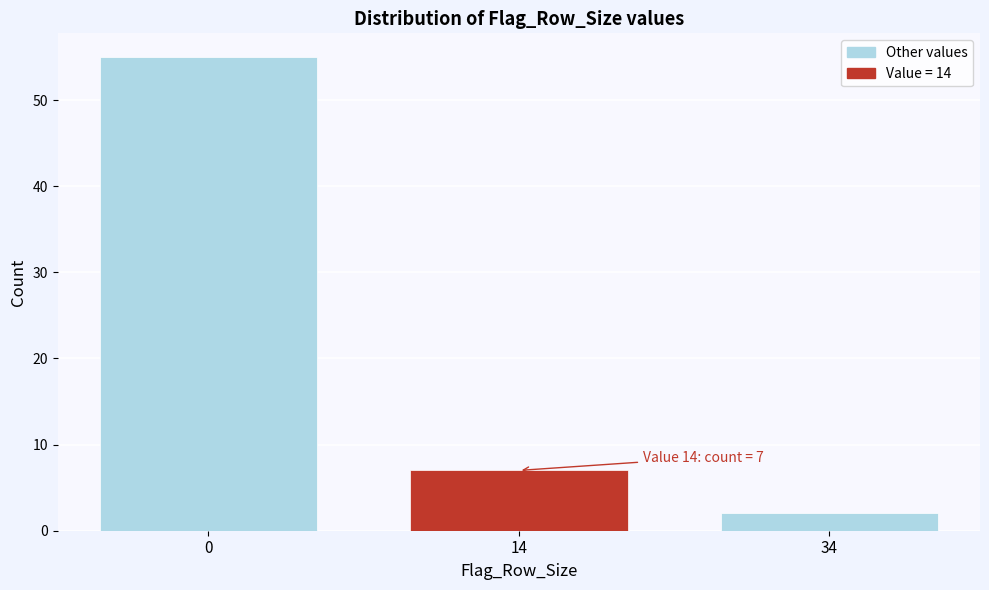

Reading left to right, extract all data points from this chart.

0=55	14=7	34=2